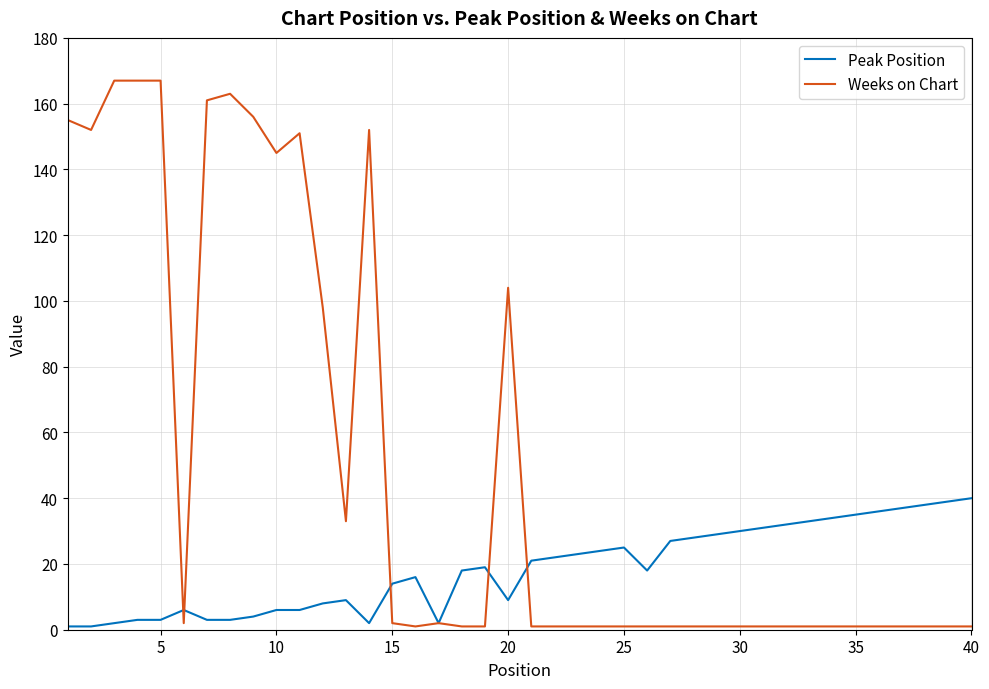

Which series has the largest total across all categories?

Weeks on Chart